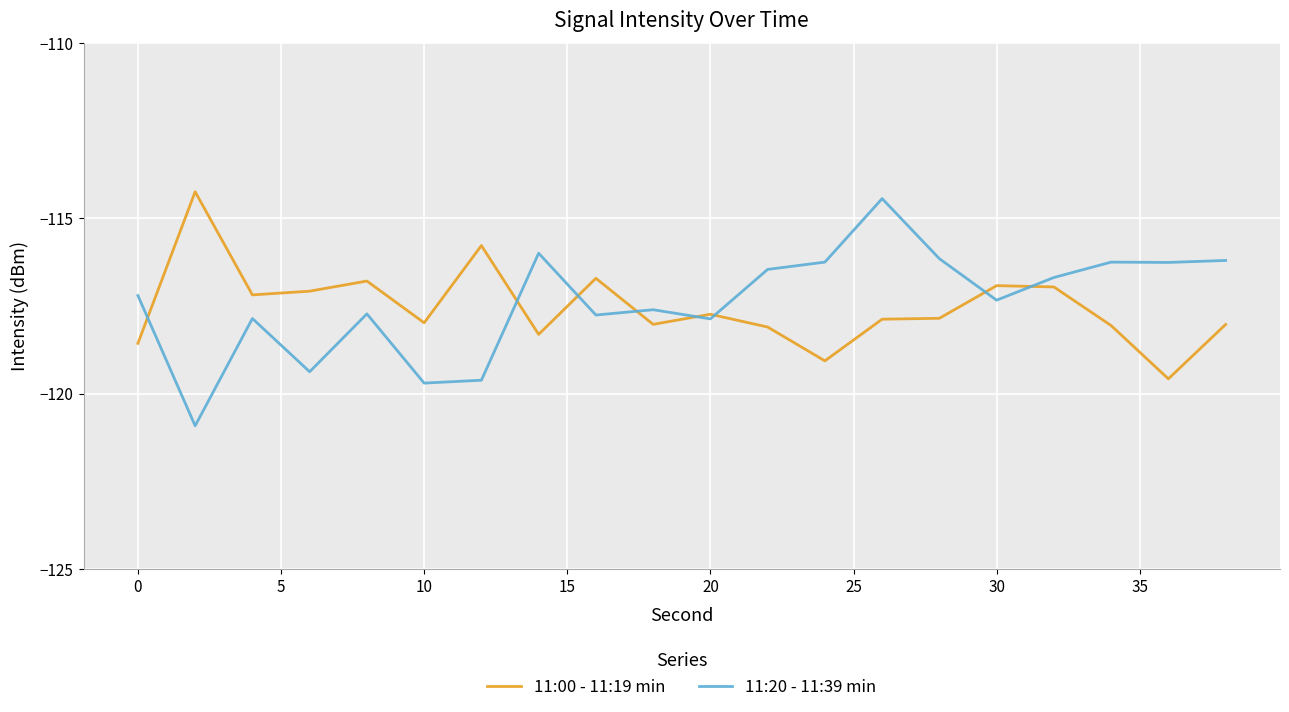

Which series has the largest range (max minus min)?

11:20 - 11:39 min